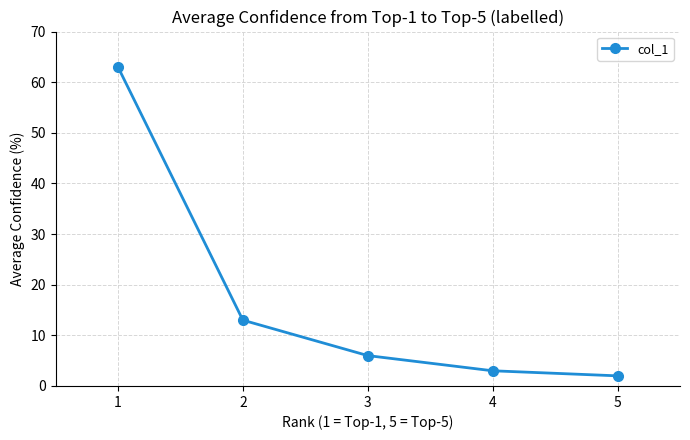

Rank the categories by value from lowest to highest.

5, 4, 3, 2, 1